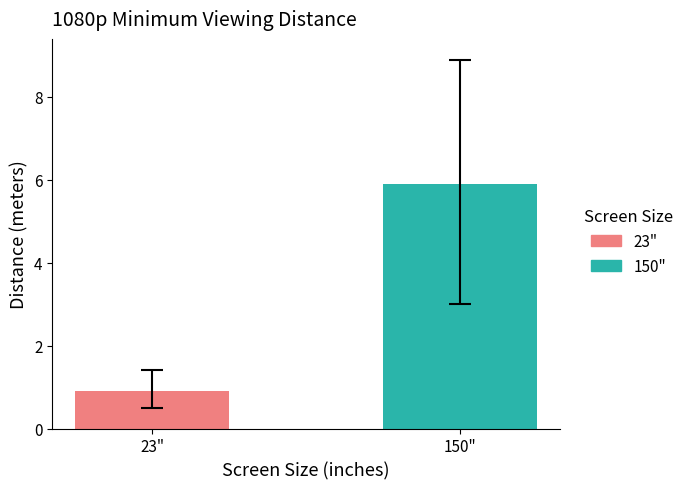

What is the highest value of the 150" series?

5.9